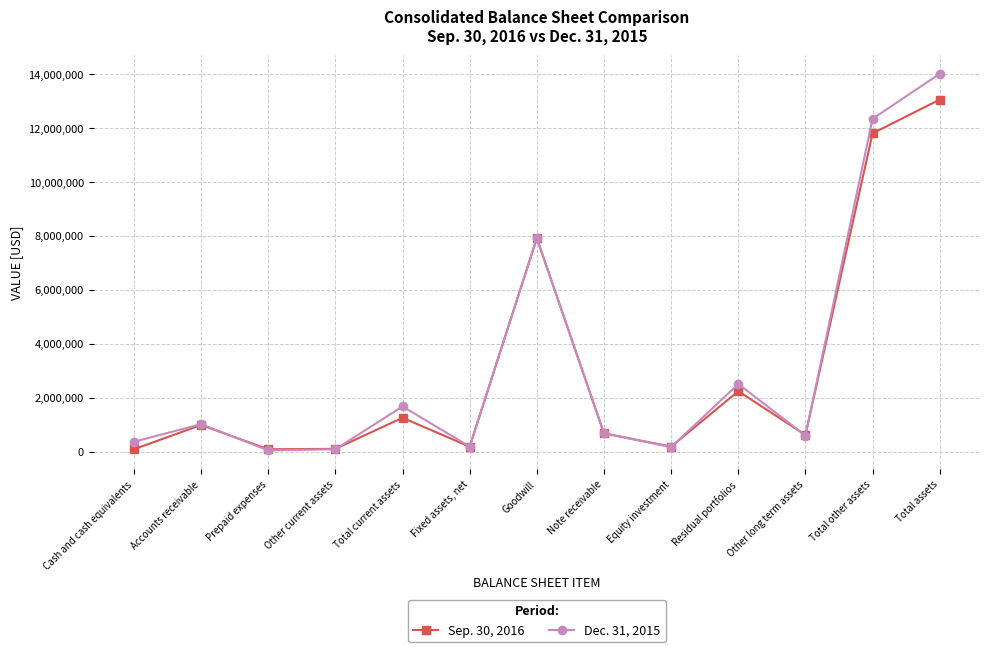

How many lines are shown in the chart?

2